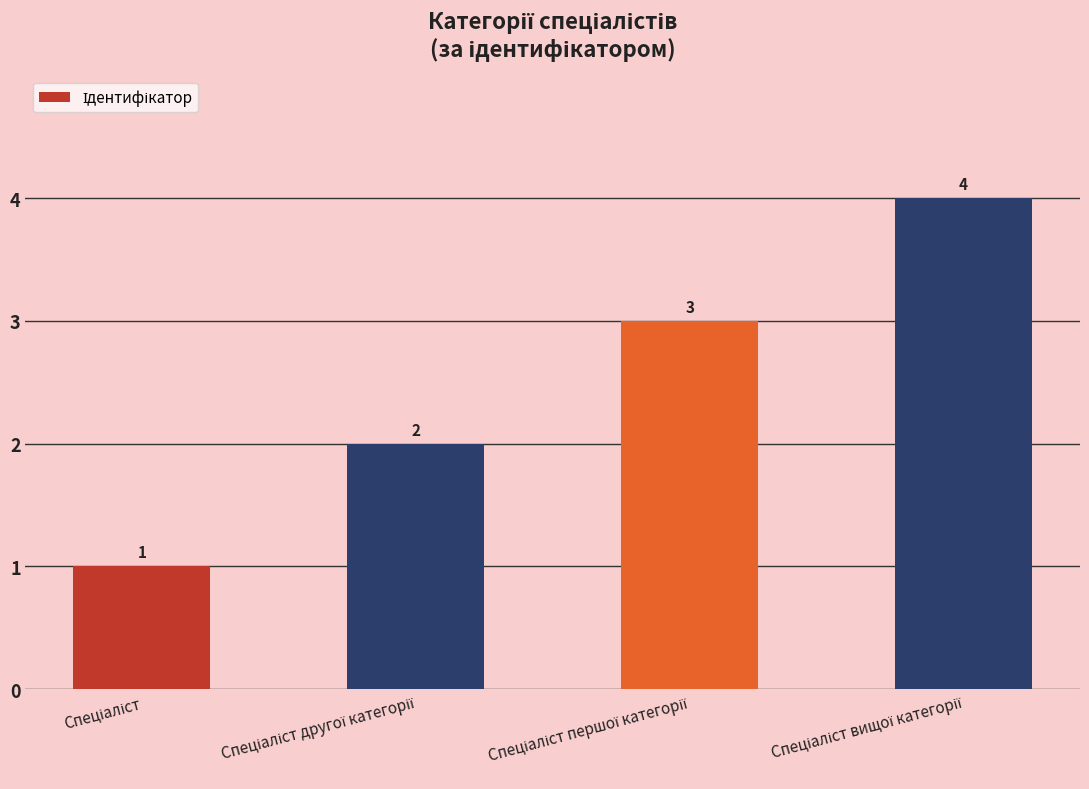

Count the values in the range 2 to 4.

3